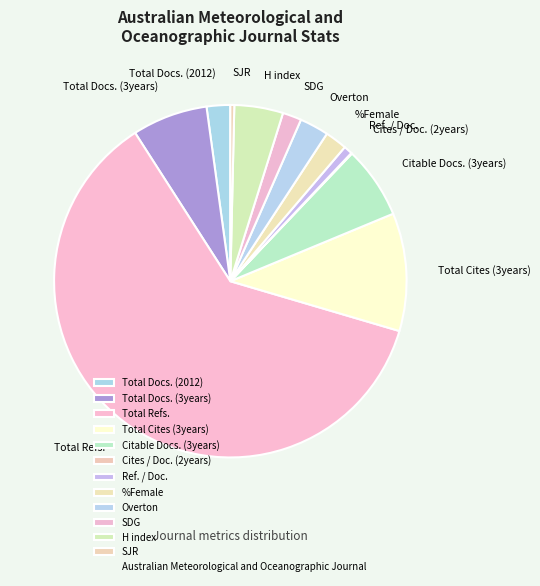

Does Total Refs. represent more than half of the total?

Yes